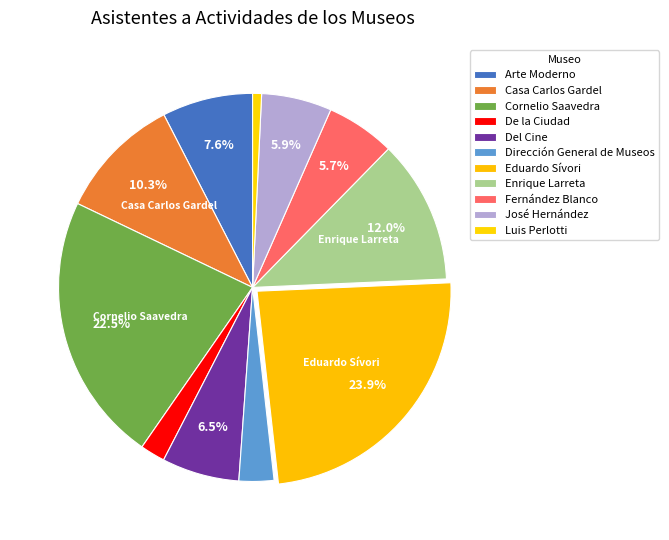

Which category has the biggest portion of the pie?

Eduardo Sívori